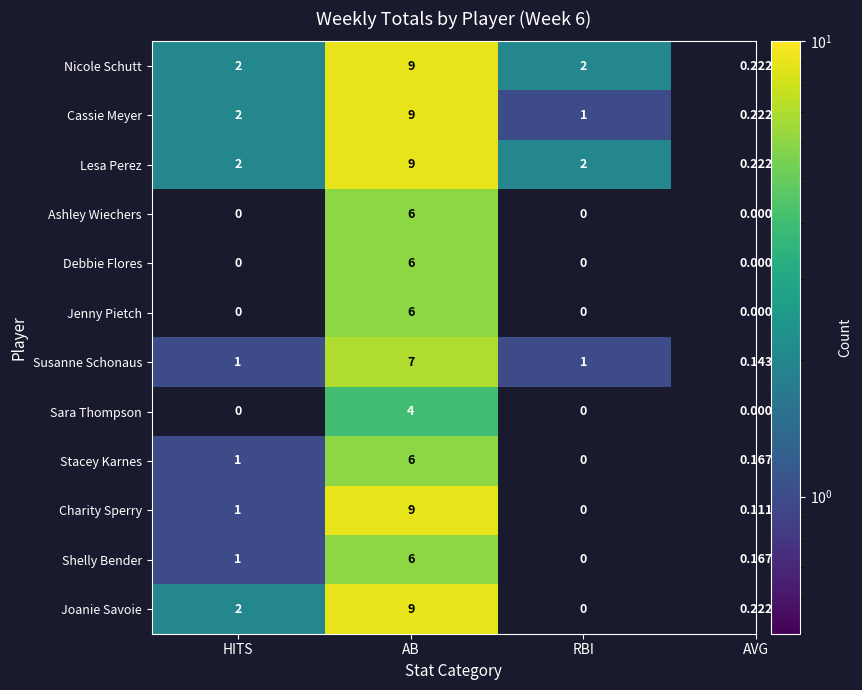

How many series are shown in this chart?

12